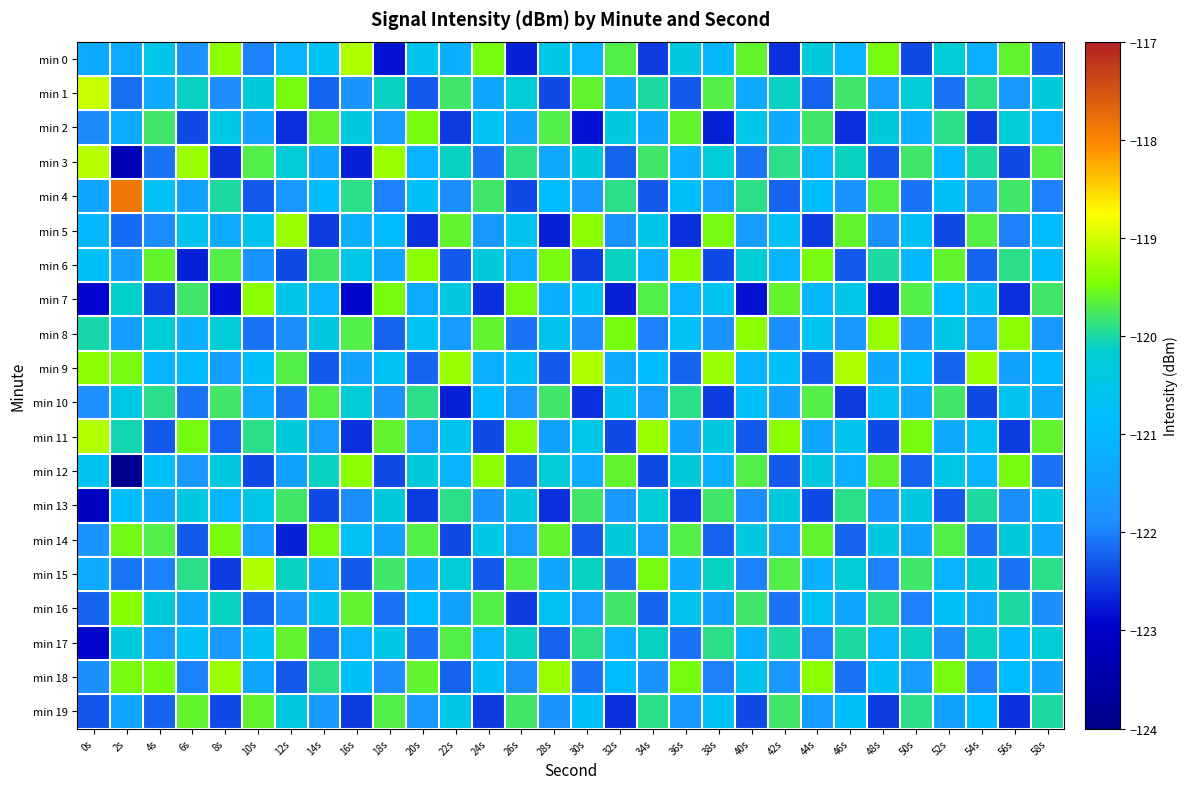

Reading left to right, list all the values displayed in this chart.

min 0: 0s=-121.3	2s=-121.3	4s=-120.5	6s=-121.8	8s=-119.4	10s=-122.0	12s=-121.1	14s=-120.7	16s=-119.2	18s=-122.8	20s=-120.6	22s=-121.2	24s=-119.5	26s=-122.7	28s=-120.5	30s=-121.1	32s=-119.7	34s=-122.5	36s=-120.4	38s=-121.0	40s=-119.6	42s=-122.6	44s=-120.3	46s=-121.1	48s=-119.5	50s=-122.4	52s=-120.2	54s=-121.2	56s=-119.6	58s=-122.3
min 1: 0s=-119.1	2s=-122.1	4s=-121.3	6s=-120.1	8s=-121.9	10s=-120.3	12s=-119.5	14s=-122.2	16s=-121.8	18s=-120.1	20s=-122.3	22s=-119.8	24s=-121.4	26s=-120.2	28s=-122.4	30s=-119.6	32s=-121.5	34s=-120.0	36s=-122.3	38s=-119.7	40s=-121.3	42s=-120.1	44s=-122.2	46s=-119.8	48s=-121.6	50s=-120.2	52s=-122.1	54s=-119.9	56s=-121.7	58s=-120.3
min 2: 0s=-121.9	2s=-121.3	4s=-119.8	6s=-122.4	8s=-120.5	10s=-121.5	12s=-122.6	14s=-119.6	16s=-120.4	18s=-121.6	20s=-119.5	22s=-122.5	24s=-120.7	26s=-121.5	28s=-119.7	30s=-122.8	32s=-120.4	34s=-121.4	36s=-119.6	38s=-122.7	40s=-120.5	42s=-121.3	44s=-119.8	46s=-122.6	48s=-120.3	50s=-121.2	52s=-119.9	54s=-122.5	56s=-120.2	58s=-121.1
min 3: 0s=-119.1	2s=-123.3	4s=-122.1	6s=-119.3	8s=-122.6	10s=-119.7	12s=-120.2	14s=-121.4	16s=-122.7	18s=-119.3	20s=-121.1	22s=-120.1	24s=-122.1	26s=-119.9	28s=-121.3	30s=-120.3	32s=-122.2	34s=-119.8	36s=-121.2	38s=-120.2	40s=-122.1	42s=-119.9	44s=-121.1	46s=-120.1	48s=-122.3	50s=-119.8	52s=-121.0	54s=-120.0	56s=-122.4	58s=-119.7
min 4: 0s=-121.4	2s=-117.9	4s=-120.7	6s=-121.5	8s=-120.0	10s=-122.3	12s=-121.7	14s=-120.9	16s=-119.9	18s=-122.0	20s=-120.8	22s=-121.9	24s=-119.8	26s=-122.4	28s=-120.9	30s=-121.7	32s=-119.9	34s=-122.3	36s=-120.8	38s=-121.6	40s=-119.9	42s=-122.2	44s=-120.9	46s=-121.8	48s=-119.7	50s=-122.1	52s=-120.8	54s=-121.9	56s=-119.8	58s=-122.0
min 5: 0s=-121.0	2s=-122.2	4s=-121.9	6s=-120.6	8s=-121.3	10s=-120.6	12s=-119.3	14s=-122.5	16s=-121.2	18s=-120.9	20s=-122.6	22s=-119.6	24s=-121.7	26s=-120.6	28s=-122.7	30s=-119.4	32s=-121.8	34s=-120.5	36s=-122.6	38s=-119.5	40s=-121.6	42s=-120.7	44s=-122.5	46s=-119.6	48s=-121.9	50s=-120.8	52s=-122.4	54s=-119.7	56s=-122.0	58s=-120.9
min 6: 0s=-120.8	2s=-121.5	4s=-119.6	6s=-122.7	8s=-119.7	10s=-121.8	12s=-122.4	14s=-119.8	16s=-120.5	18s=-121.4	20s=-119.4	22s=-122.3	24s=-120.3	26s=-121.3	28s=-119.5	30s=-122.5	32s=-120.1	34s=-121.2	36s=-119.4	38s=-122.4	40s=-120.2	42s=-121.1	44s=-119.5	46s=-122.3	48s=-120.0	50s=-121.0	52s=-119.6	54s=-122.2	56s=-119.9	58s=-120.9
min 7: 0s=-122.9	2s=-120.1	4s=-122.5	6s=-119.8	8s=-122.8	10s=-119.4	12s=-120.5	14s=-121.1	16s=-122.9	18s=-119.5	20s=-121.3	22s=-120.4	24s=-122.6	26s=-119.5	28s=-121.2	30s=-120.7	32s=-122.7	34s=-119.7	36s=-121.1	38s=-120.6	40s=-122.8	42s=-119.6	44s=-121.0	46s=-120.5	48s=-122.7	50s=-119.7	52s=-120.9	54s=-120.6	56s=-122.6	58s=-119.8
min 8: 0s=-120.0	2s=-121.6	4s=-120.2	6s=-121.2	8s=-120.2	10s=-122.1	12s=-121.9	14s=-120.4	16s=-119.7	18s=-122.2	20s=-120.7	22s=-121.6	24s=-119.6	26s=-122.1	28s=-120.6	30s=-121.9	32s=-119.5	34s=-122.0	36s=-120.7	38s=-121.8	40s=-119.4	42s=-121.9	44s=-120.6	46s=-121.7	48s=-119.3	50s=-121.8	52s=-120.5	54s=-121.6	56s=-119.4	58s=-121.7
min 9: 0s=-119.4	2s=-119.5	4s=-121.1	6s=-120.9	8s=-121.6	10s=-120.8	12s=-119.7	14s=-122.3	16s=-121.5	18s=-120.7	20s=-122.2	22s=-119.3	24s=-121.2	26s=-120.8	28s=-122.3	30s=-119.2	32s=-121.3	34s=-120.9	36s=-122.2	38s=-119.3	40s=-121.1	42s=-120.8	44s=-122.3	46s=-119.2	48s=-121.4	50s=-120.9	52s=-122.2	54s=-119.3	56s=-121.5	58s=-121.0
min 10: 0s=-121.9	2s=-120.5	4s=-119.9	6s=-122.1	8s=-119.8	10s=-121.3	12s=-122.1	14s=-119.7	16s=-120.2	18s=-121.8	20s=-119.9	22s=-122.7	24s=-120.9	26s=-121.7	28s=-119.8	30s=-122.6	32s=-120.6	34s=-121.6	36s=-119.9	38s=-122.5	40s=-120.8	42s=-121.5	44s=-119.7	46s=-122.5	48s=-120.7	50s=-121.4	52s=-119.8	54s=-122.4	56s=-120.6	58s=-121.3
min 11: 0s=-119.2	2s=-120.0	4s=-122.3	6s=-119.5	8s=-122.2	10s=-119.9	12s=-120.3	14s=-121.6	16s=-122.6	18s=-119.6	20s=-121.6	22s=-120.6	24s=-122.4	26s=-119.4	28s=-121.5	30s=-120.5	32s=-122.4	34s=-119.3	36s=-121.5	38s=-120.4	40s=-122.3	42s=-119.4	44s=-121.4	46s=-120.6	48s=-122.4	50s=-119.5	52s=-121.3	54s=-120.7	56s=-122.5	58s=-119.6
min 12: 0s=-120.6	2s=-123.9	4s=-120.8	6s=-121.7	8s=-120.4	10s=-122.4	12s=-121.5	14s=-120.1	16s=-119.4	18s=-122.4	20s=-120.3	22s=-121.1	24s=-119.4	26s=-122.2	28s=-120.2	30s=-121.3	32s=-119.6	34s=-122.4	36s=-120.3	38s=-121.2	40s=-119.7	42s=-122.3	44s=-120.4	46s=-121.2	48s=-119.6	50s=-122.2	52s=-120.5	54s=-121.1	56s=-119.5	58s=-122.1
min 13: 0s=-123.1	2s=-120.9	4s=-121.4	6s=-120.4	8s=-121.1	10s=-120.5	12s=-119.8	14s=-122.4	16s=-121.9	18s=-120.3	20s=-122.5	22s=-119.9	24s=-121.8	26s=-120.4	28s=-122.6	30s=-119.8	32s=-121.7	34s=-120.2	36s=-122.5	38s=-119.8	40s=-121.9	42s=-120.3	44s=-122.4	46s=-119.9	48s=-121.8	50s=-120.4	52s=-122.3	54s=-120.0	56s=-121.9	58s=-120.5
min 14: 0s=-121.8	2s=-119.5	4s=-119.7	6s=-122.3	8s=-119.5	10s=-121.6	12s=-122.7	14s=-119.5	16s=-120.7	18s=-121.5	20s=-119.7	22s=-122.4	24s=-120.5	26s=-121.6	28s=-119.6	30s=-122.3	32s=-120.3	34s=-121.7	36s=-119.7	38s=-122.2	40s=-120.4	42s=-121.6	44s=-119.6	46s=-122.2	48s=-120.4	50s=-121.5	52s=-119.7	54s=-122.1	56s=-120.3	58s=-121.4
min 15: 0s=-121.3	2s=-122.1	4s=-122.0	6s=-119.9	8s=-122.5	10s=-119.2	12s=-120.1	14s=-121.3	16s=-122.3	18s=-119.8	20s=-121.4	22s=-120.2	24s=-122.3	26s=-119.7	28s=-121.4	30s=-120.1	32s=-122.1	34s=-119.5	36s=-121.3	38s=-120.1	40s=-122.0	42s=-119.7	44s=-121.2	46s=-120.2	48s=-122.0	50s=-119.8	52s=-121.1	54s=-120.3	56s=-122.1	58s=-119.9
min 16: 0s=-122.2	2s=-119.4	4s=-120.3	6s=-121.4	8s=-120.1	10s=-122.2	12s=-121.8	14s=-120.6	16s=-119.6	18s=-122.1	20s=-120.9	22s=-121.5	24s=-119.7	26s=-122.5	28s=-120.7	30s=-121.6	32s=-119.8	34s=-122.2	36s=-120.6	38s=-121.5	40s=-119.8	42s=-122.1	44s=-120.7	46s=-121.4	48s=-119.9	50s=-122.0	52s=-120.8	54s=-121.3	56s=-120.0	58s=-121.9
min 17: 0s=-122.9	2s=-120.3	4s=-121.6	6s=-120.7	8s=-121.7	10s=-120.7	12s=-119.6	14s=-122.1	16s=-121.1	18s=-120.5	20s=-122.1	22s=-119.7	24s=-121.1	26s=-120.1	28s=-122.2	30s=-119.9	32s=-121.2	34s=-120.1	36s=-122.1	38s=-119.9	40s=-121.2	42s=-120.0	44s=-122.0	46s=-120.0	48s=-121.1	50s=-120.1	52s=-121.9	54s=-120.1	56s=-121.0	58s=-120.2
min 18: 0s=-121.9	2s=-119.5	4s=-119.5	6s=-122.0	8s=-119.3	10s=-121.4	12s=-122.3	14s=-119.9	16s=-120.8	18s=-121.9	20s=-119.6	22s=-122.2	24s=-120.8	26s=-121.9	28s=-119.3	30s=-122.1	32s=-120.9	34s=-121.8	36s=-119.5	38s=-122.0	40s=-120.6	42s=-121.7	44s=-119.4	46s=-122.1	48s=-120.8	50s=-121.6	52s=-119.5	54s=-122.0	56s=-120.9	58s=-121.5
min 19: 0s=-122.3	2s=-121.4	4s=-122.2	6s=-119.6	8s=-122.4	10s=-119.6	12s=-120.4	14s=-121.7	16s=-122.5	18s=-119.7	20s=-121.7	22s=-120.5	24s=-122.5	26s=-119.8	28s=-121.8	30s=-120.8	32s=-122.6	34s=-119.9	36s=-121.7	38s=-120.7	40s=-122.4	42s=-119.8	44s=-121.6	46s=-120.8	48s=-122.5	50s=-119.9	52s=-121.5	54s=-120.9	56s=-122.6	58s=-120.0